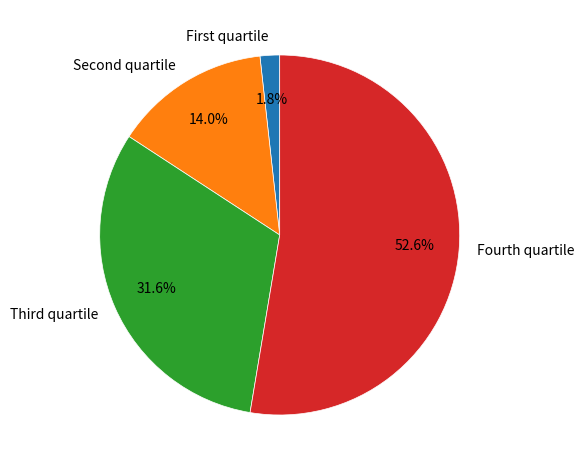

Which slice is the largest?

Fourth quartile